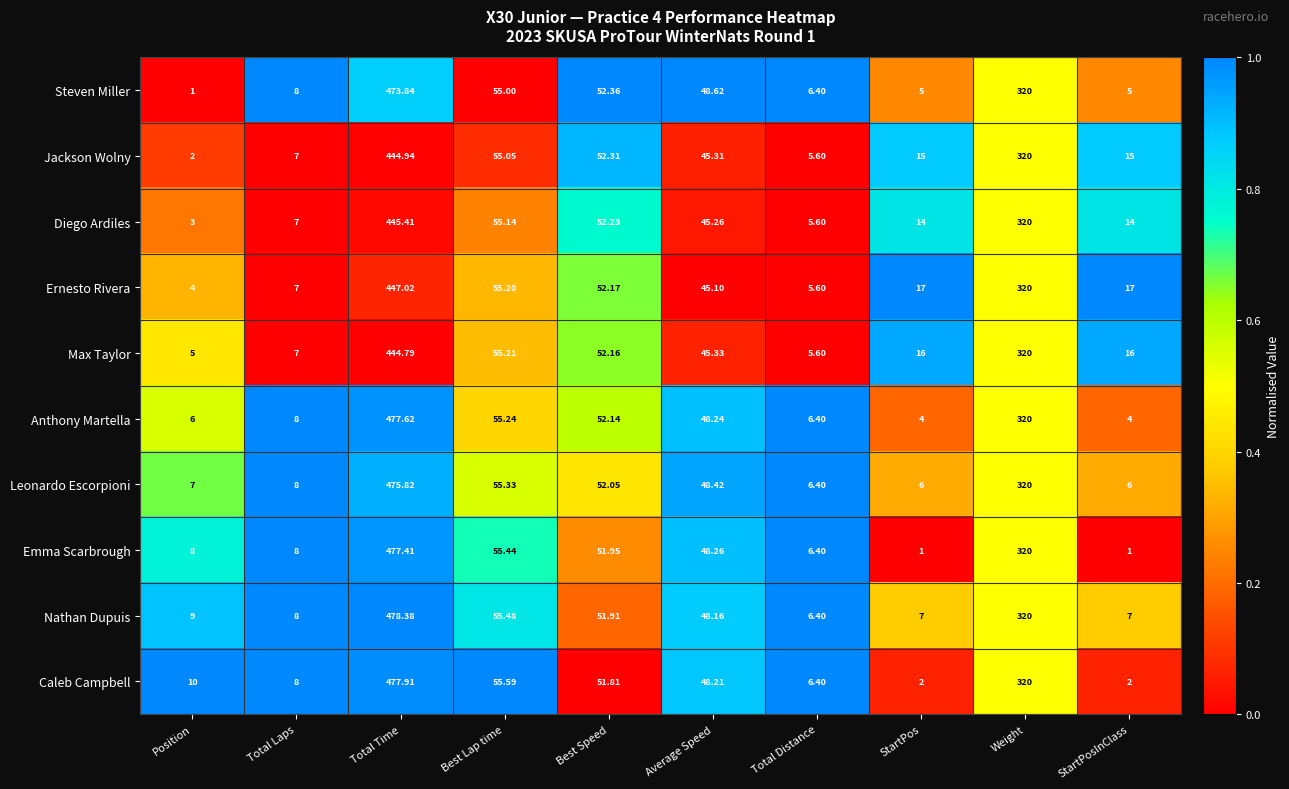

Which series has the largest total across all categories?

Nathan Dupuis